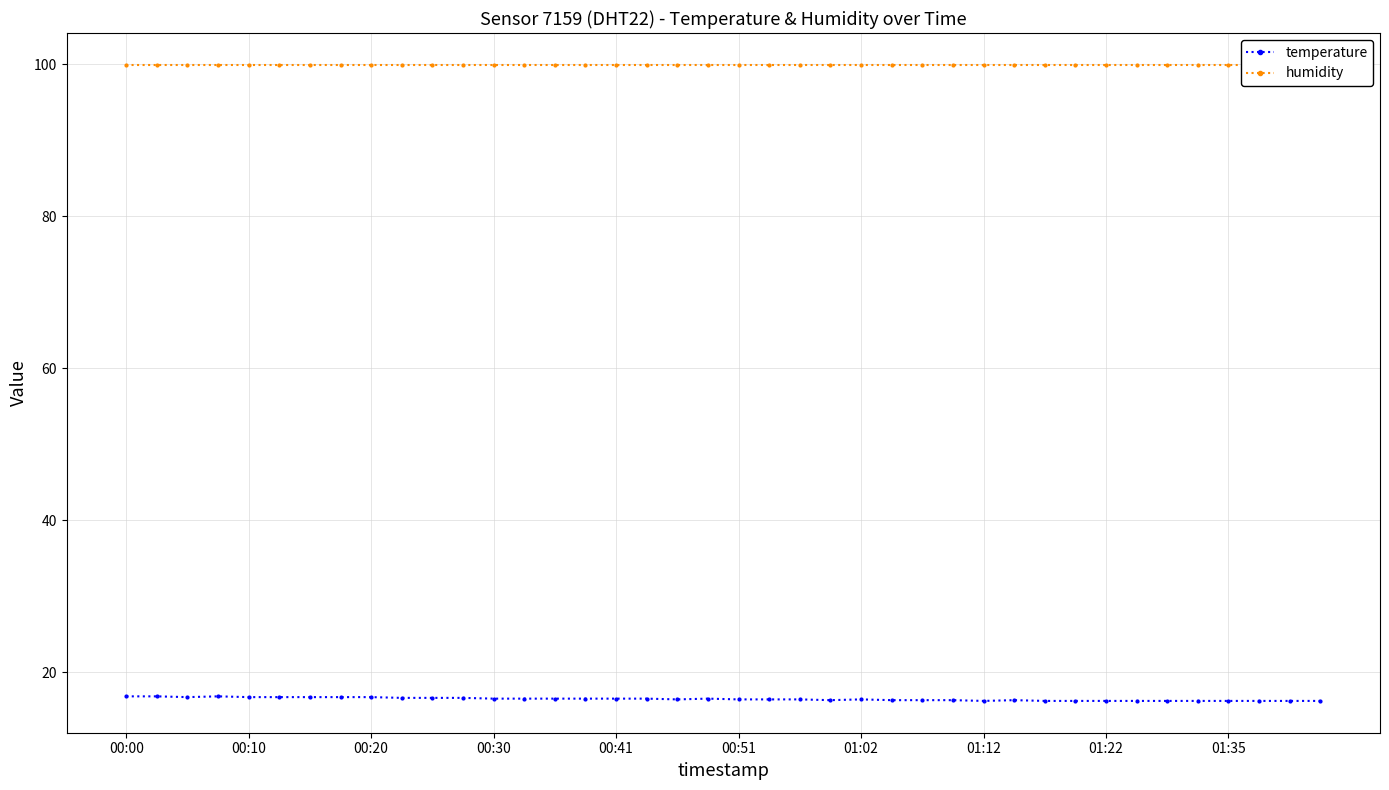

Does the chart display data point markers on the line(s)?

Yes